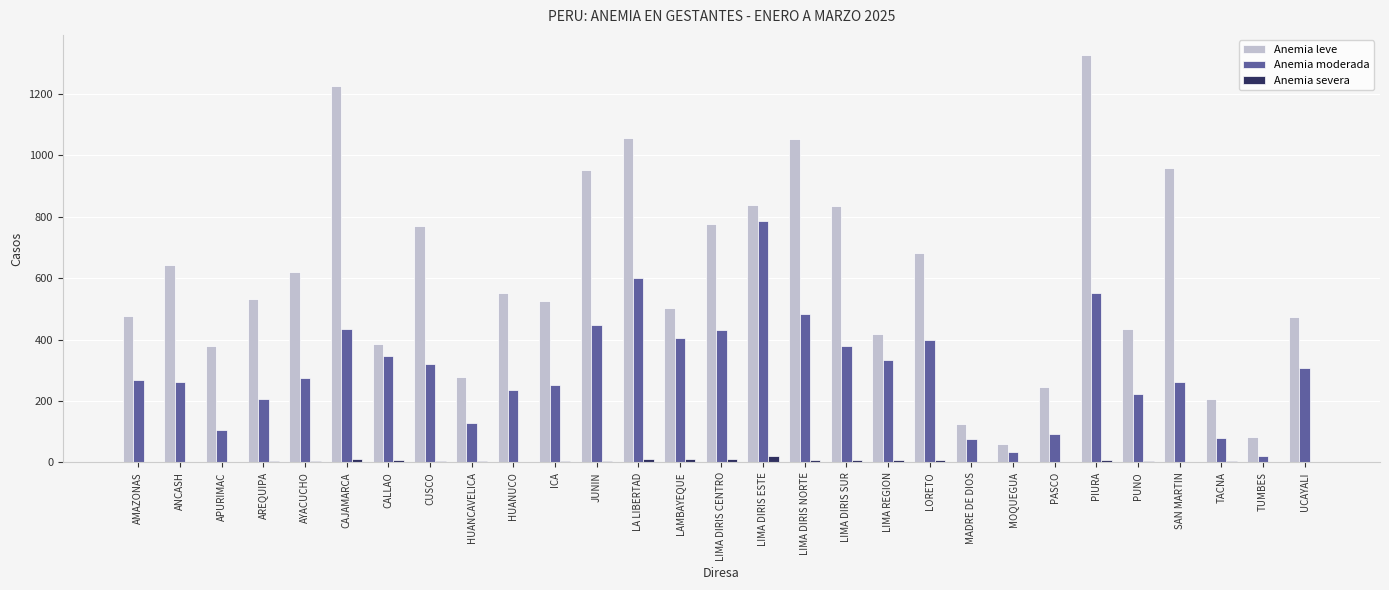

What is the sum of all Anemia moderada values?

8741